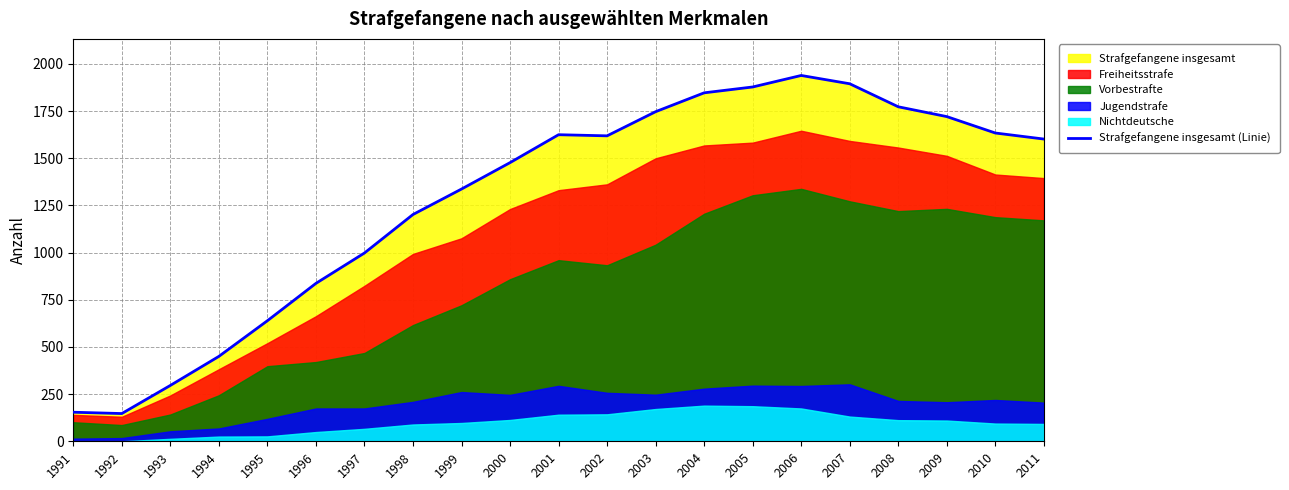

What is the difference between the second highest and second lowest values?

1741